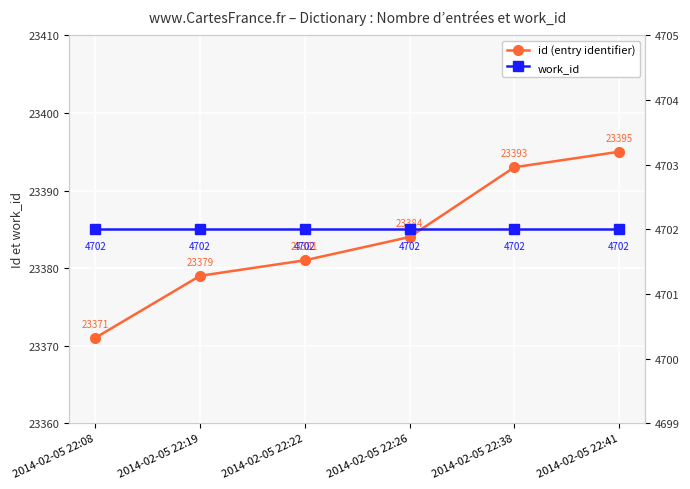

Is this an area chart (filled region under the line)?

No